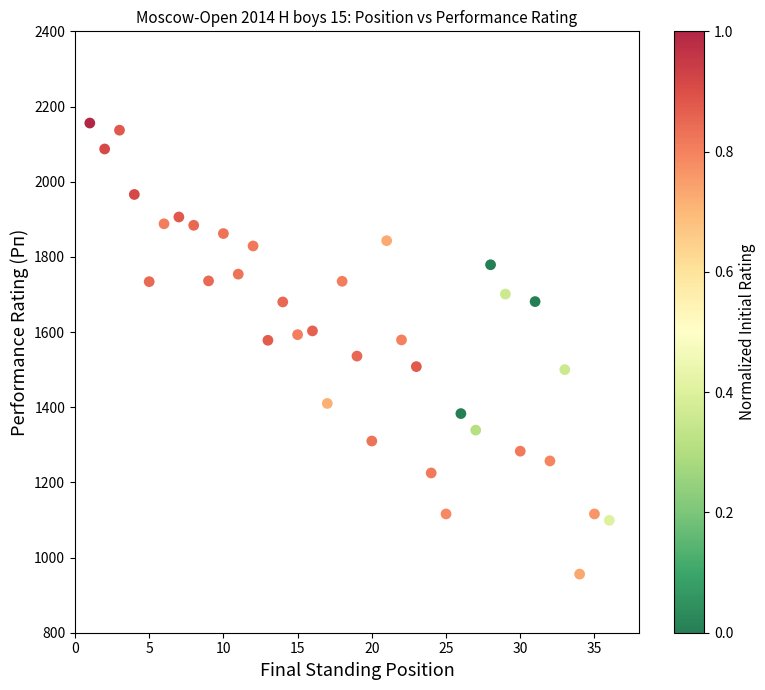

What is the range of X values (max minus min)?

35